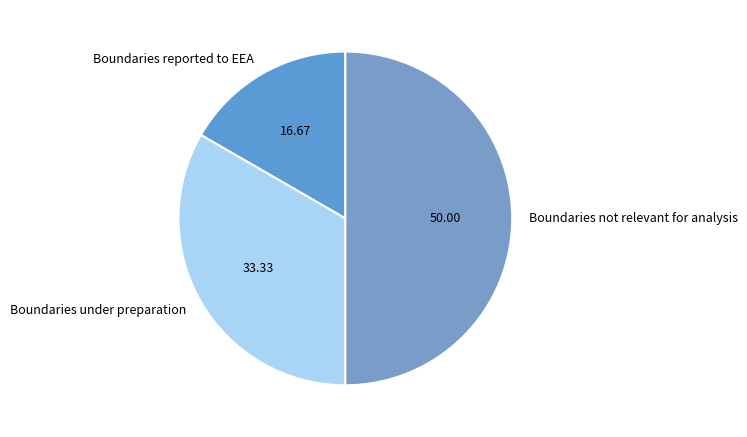

What is the largest slice in the pie chart?

Boundaries not relevant for analysis